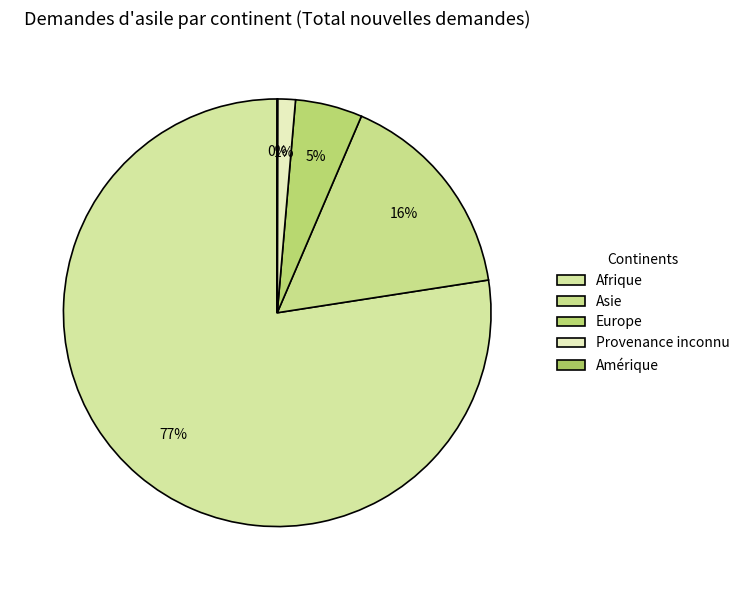

To the nearest percent, what portion does Europe represent?

5%